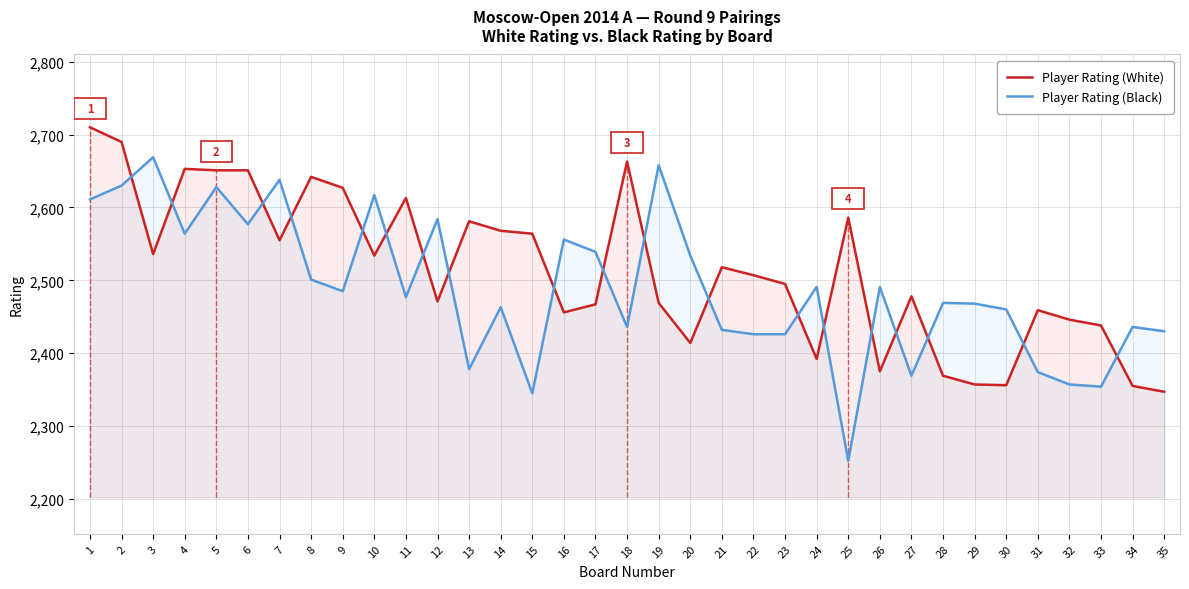

What is the difference between the highest and lowest values at 26?

116